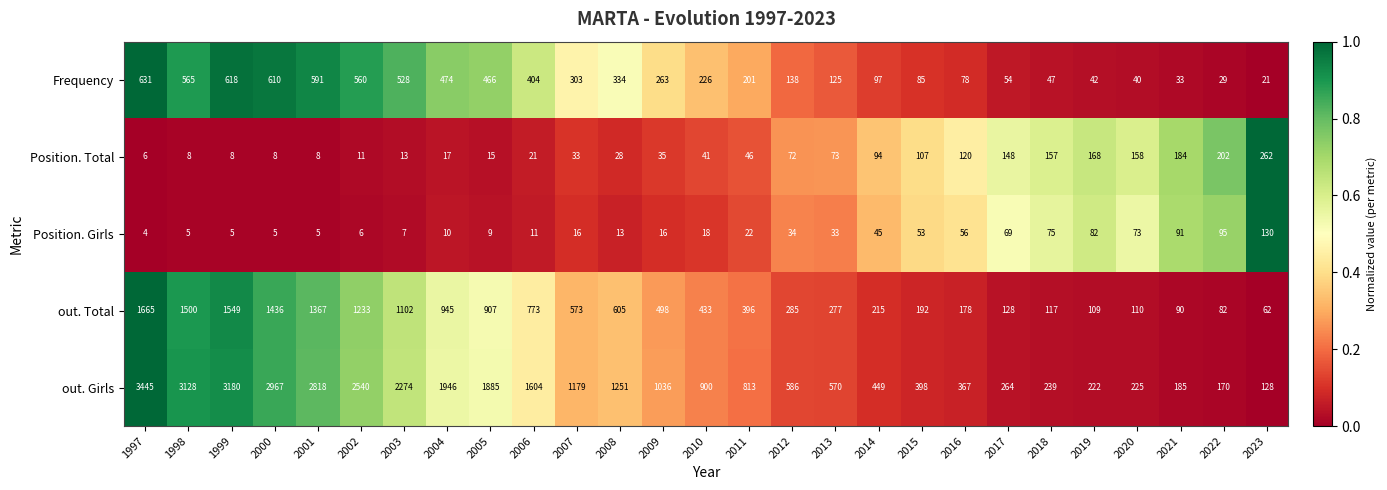

True or false: out. Total has a value of 84 at 2012.

False